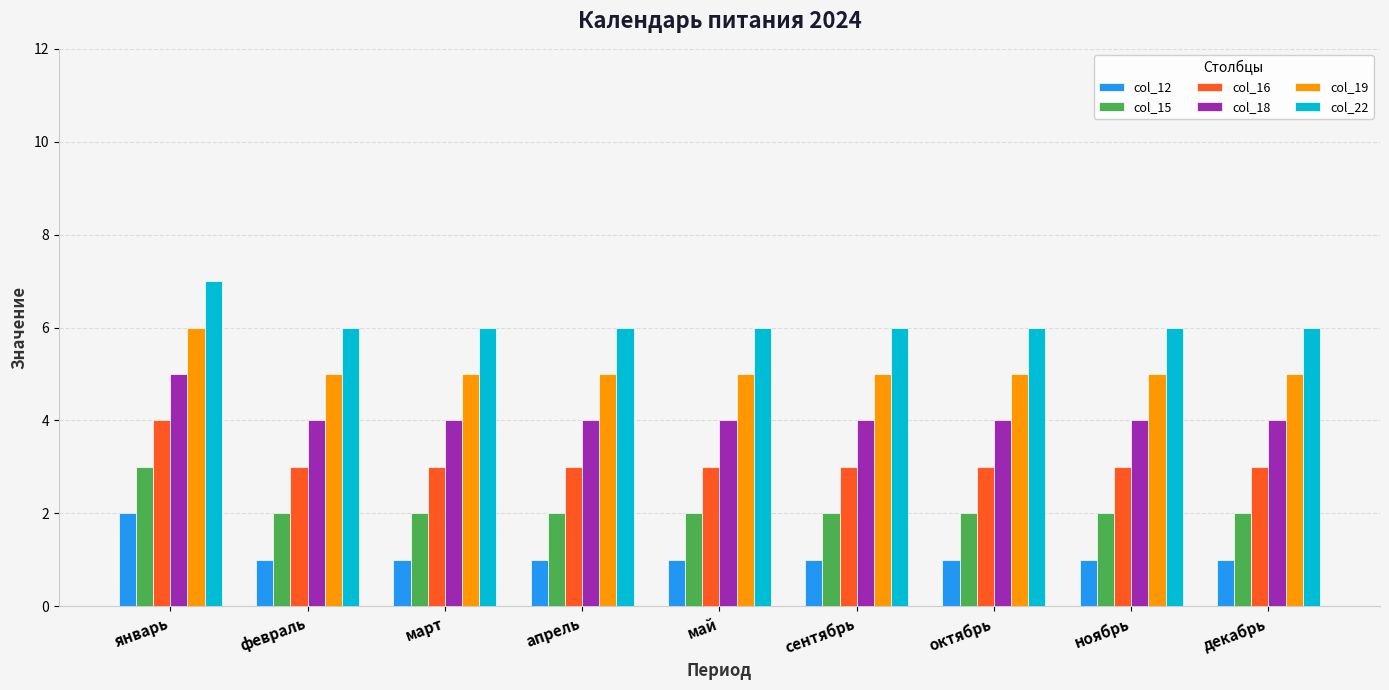

Reading left to right, list all the values displayed in this chart.

col_12: 2	1	1	1	1	1	1	1	1
col_15: 3	2	2	2	2	2	2	2	2
col_16: 4	3	3	3	3	3	3	3	3
col_18: 5	4	4	4	4	4	4	4	4
col_19: 6	5	5	5	5	5	5	5	5
col_22: 7	6	6	6	6	6	6	6	6